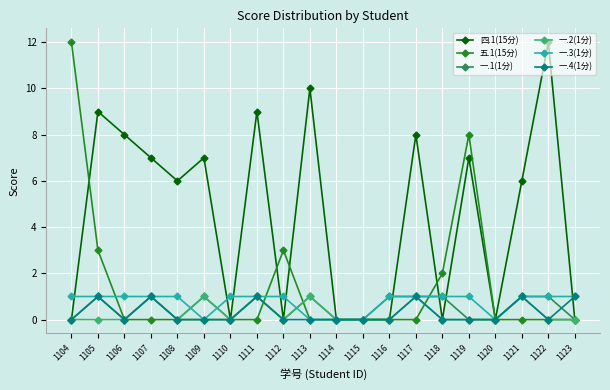

True or false: 一.4(1分) has more than 0 interior local peaks.

True